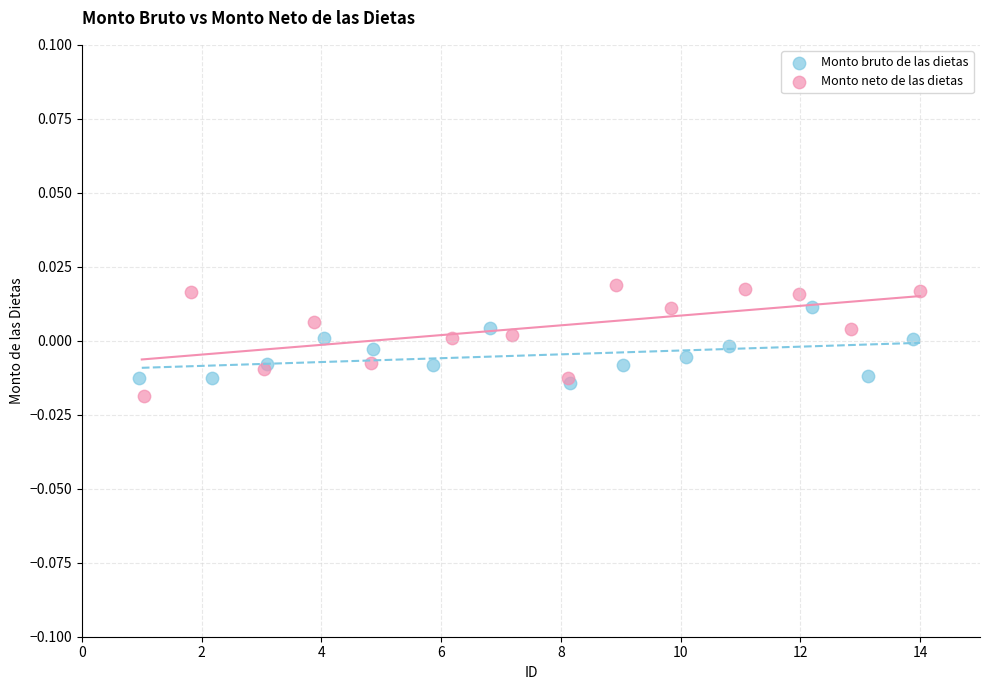

Which series contains the highest Y value?

Monto neto de las dietas